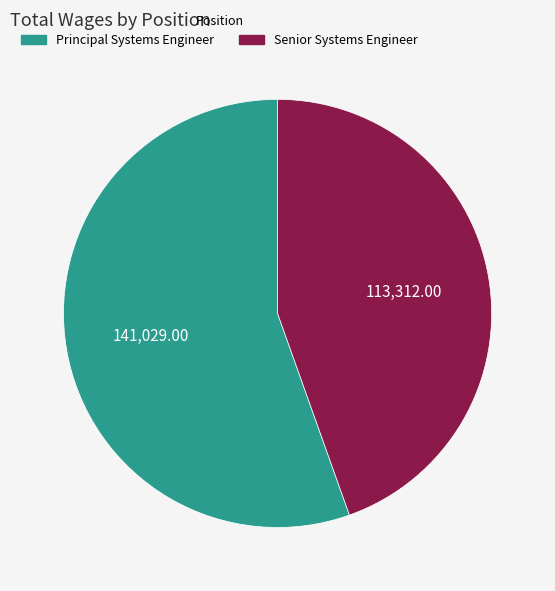

Count the number of slices in the pie.

2